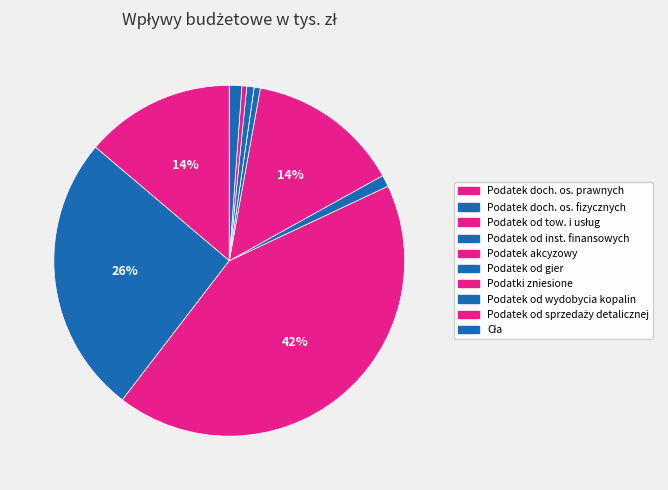

Which category has the smallest portion of the pie?

Podatki zniesione